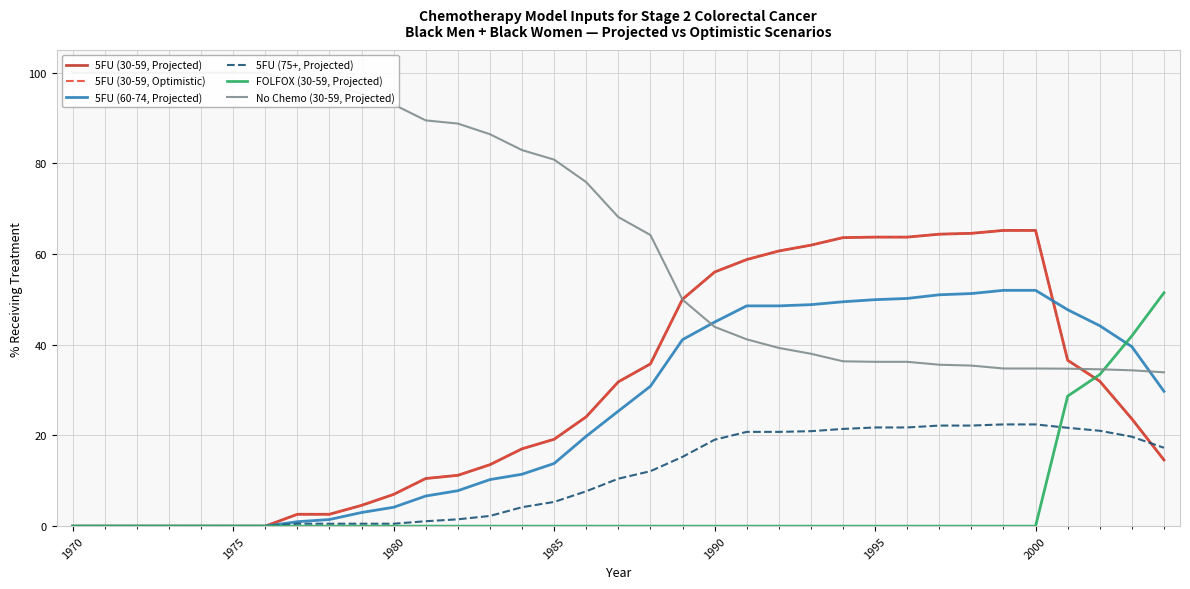

Is it true that 5FU (75+, Projected) equals 7.5 at 33?

False